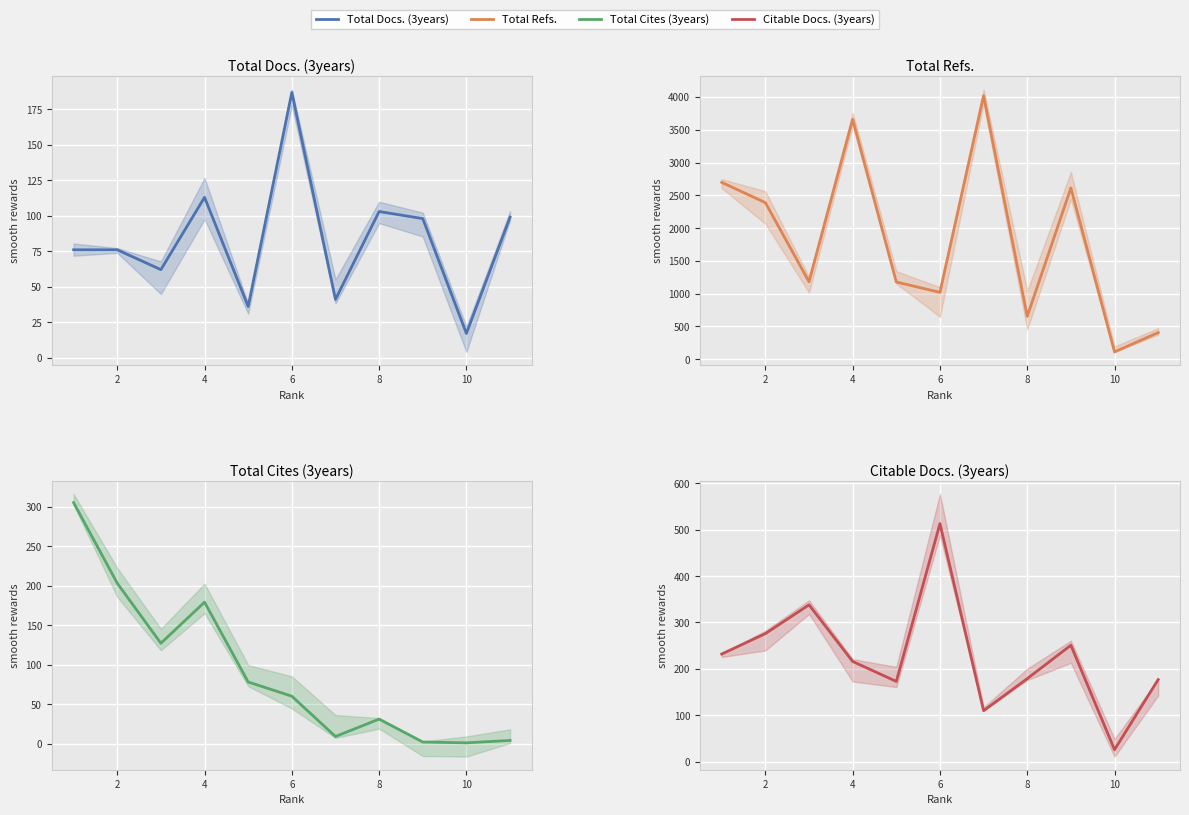

What is the sum of all Total Cites (3years) values?

999